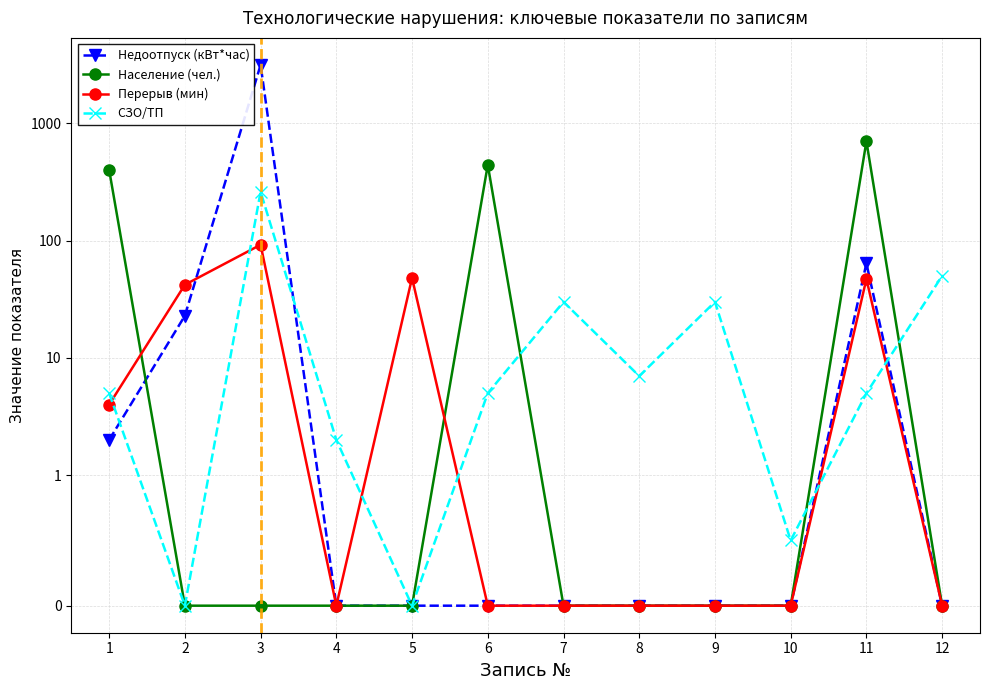

At which category is the sum across all series the highest?

3